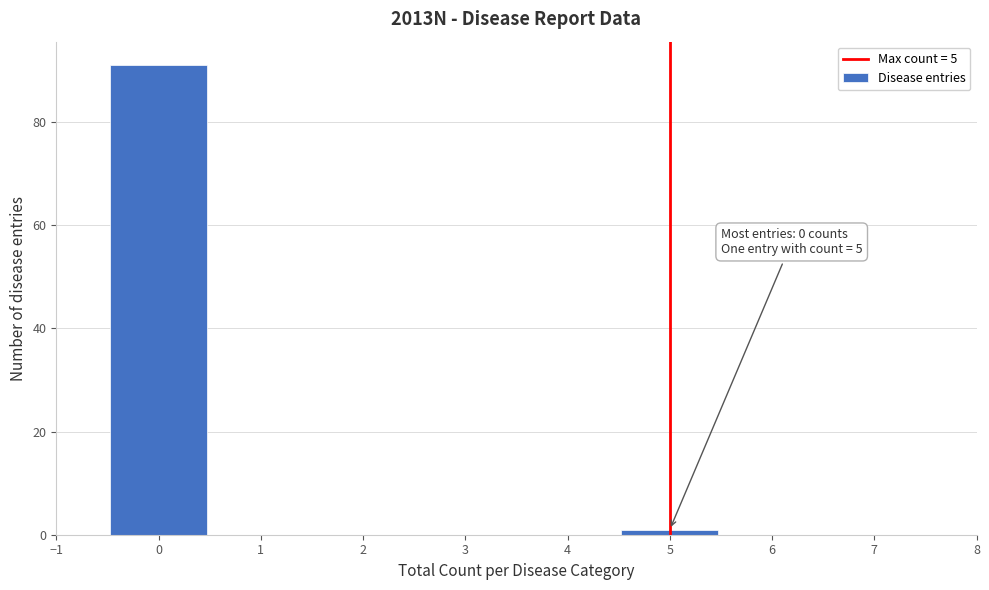

Over which range of the x-axis is the bar tallest?

-0.5 to 0.5